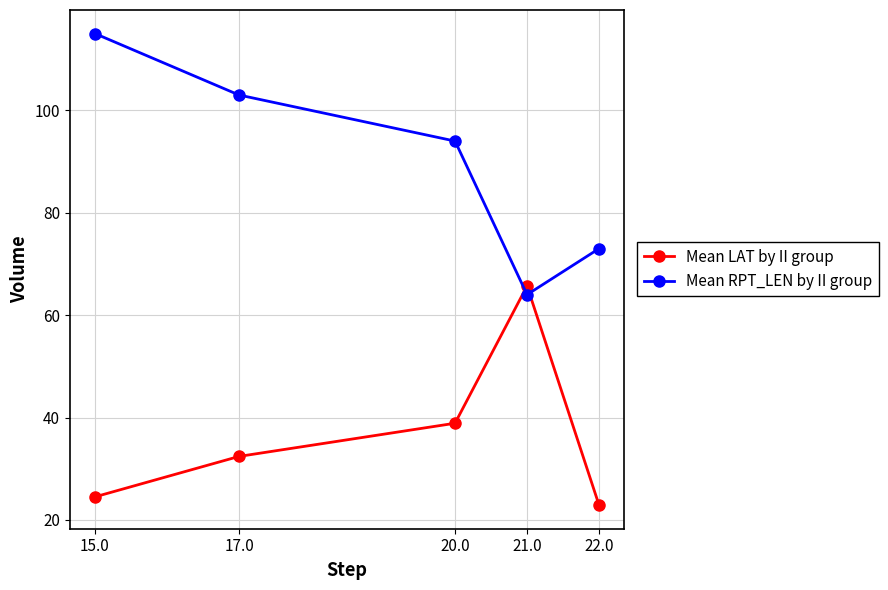

True or false: Mean RPT_LEN by II group has a value of 115.0 at 15.0.

True